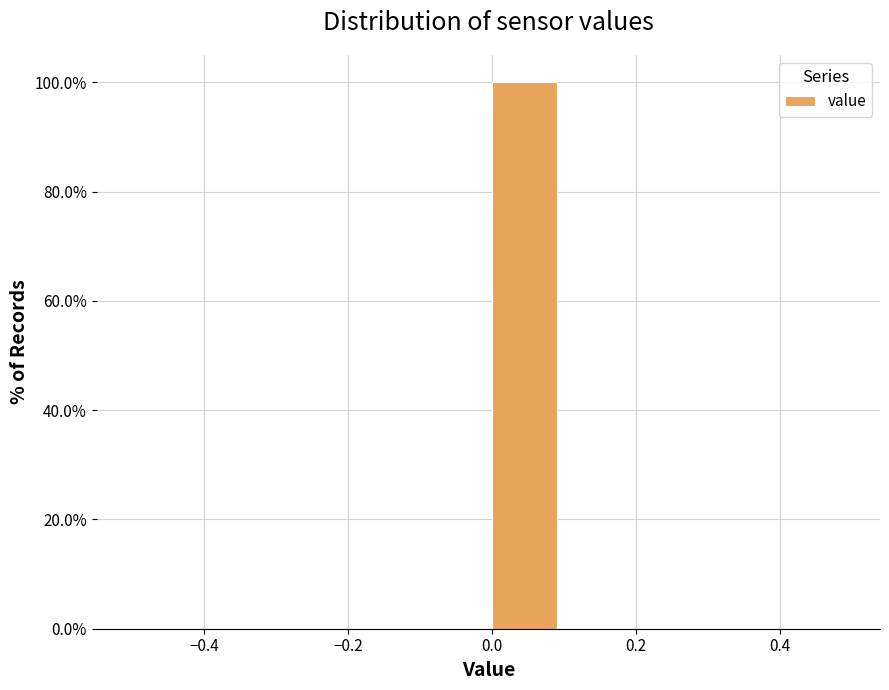

Reading left to right, list every bar in this chart as the range it spans on the x-axis followed by its height. The values are not printed on the chart, so give them approximately, as read against the axis.

-0.5 to -0.4: 0
-0.4 to -0.3: 0
-0.3 to -0.2: 0
-0.2 to -0.1: 0
-0.1 to 0.0: 0
0.0 to 0.1: 100
0.1 to 0.2: 0
0.2 to 0.3: 0
0.3 to 0.4: 0
0.4 to 0.5: 0